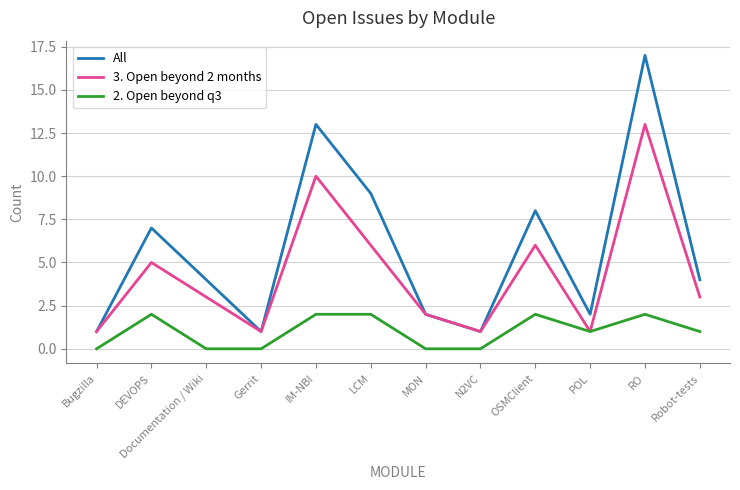

Which series has the largest total across all categories?

All